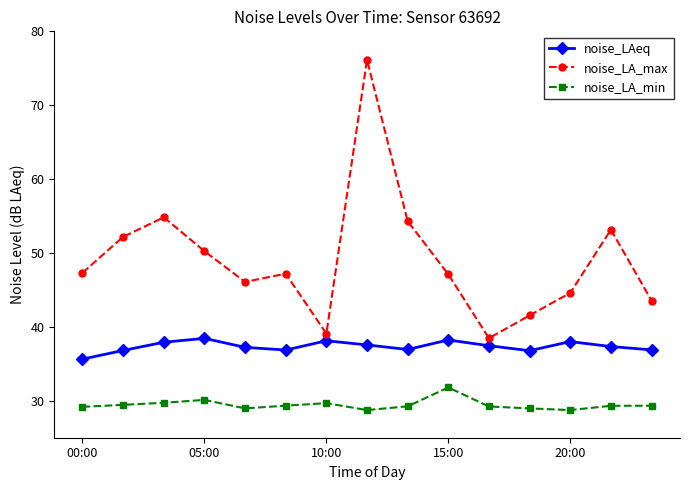

What is the maximum value for noise_LA_min?

31.8